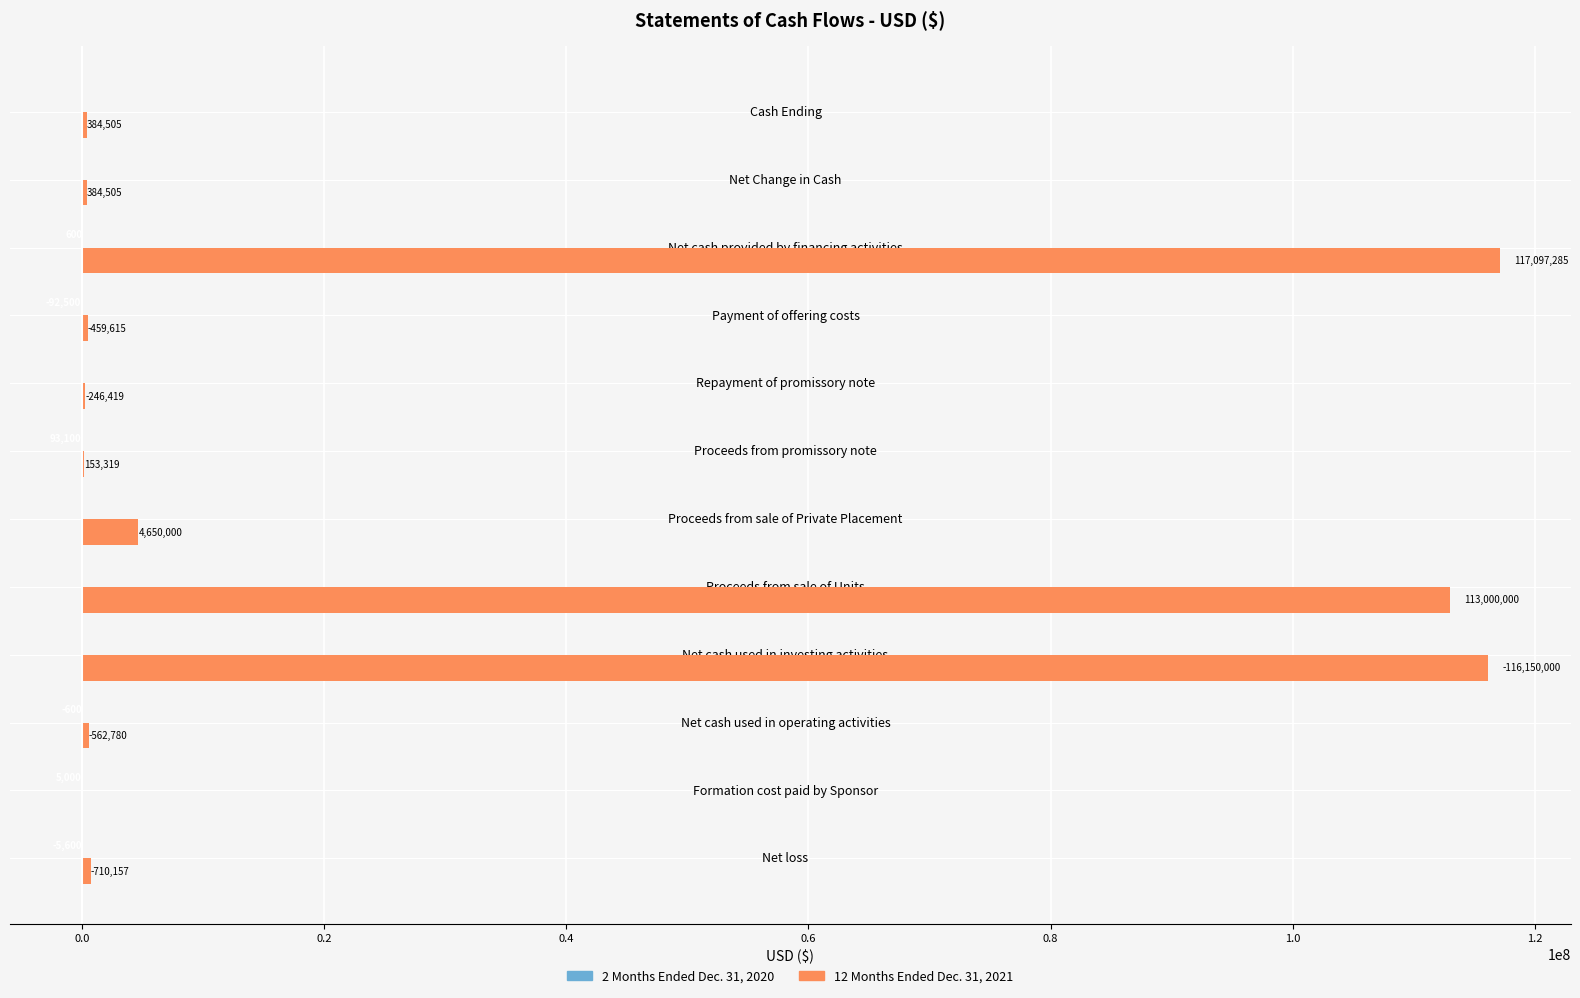

Between Net cash used in operating activities and Net cash provided by financing activities, which series saw the biggest shift?

12 Months Ended Dec. 31, 2021